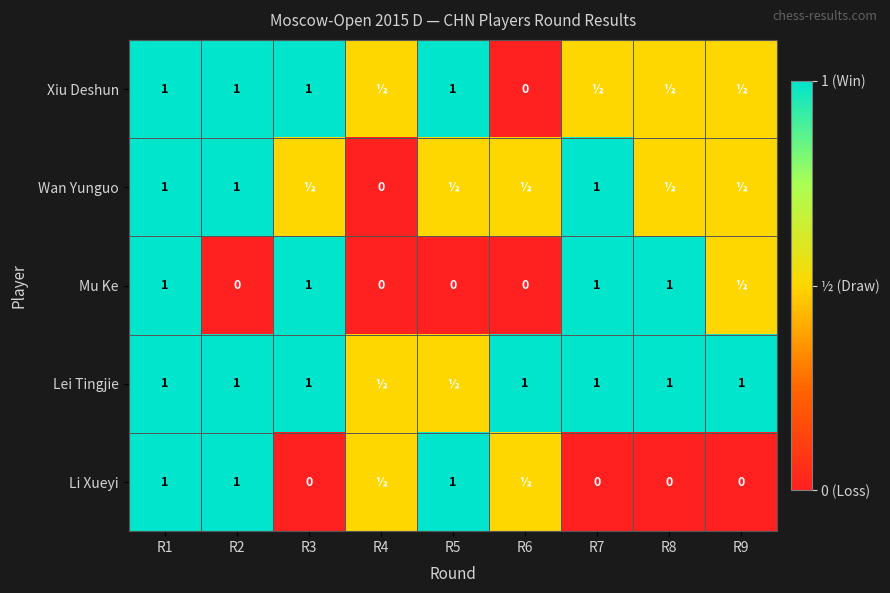

Is it true that Mu Ke equals 1.0 at R7?

True